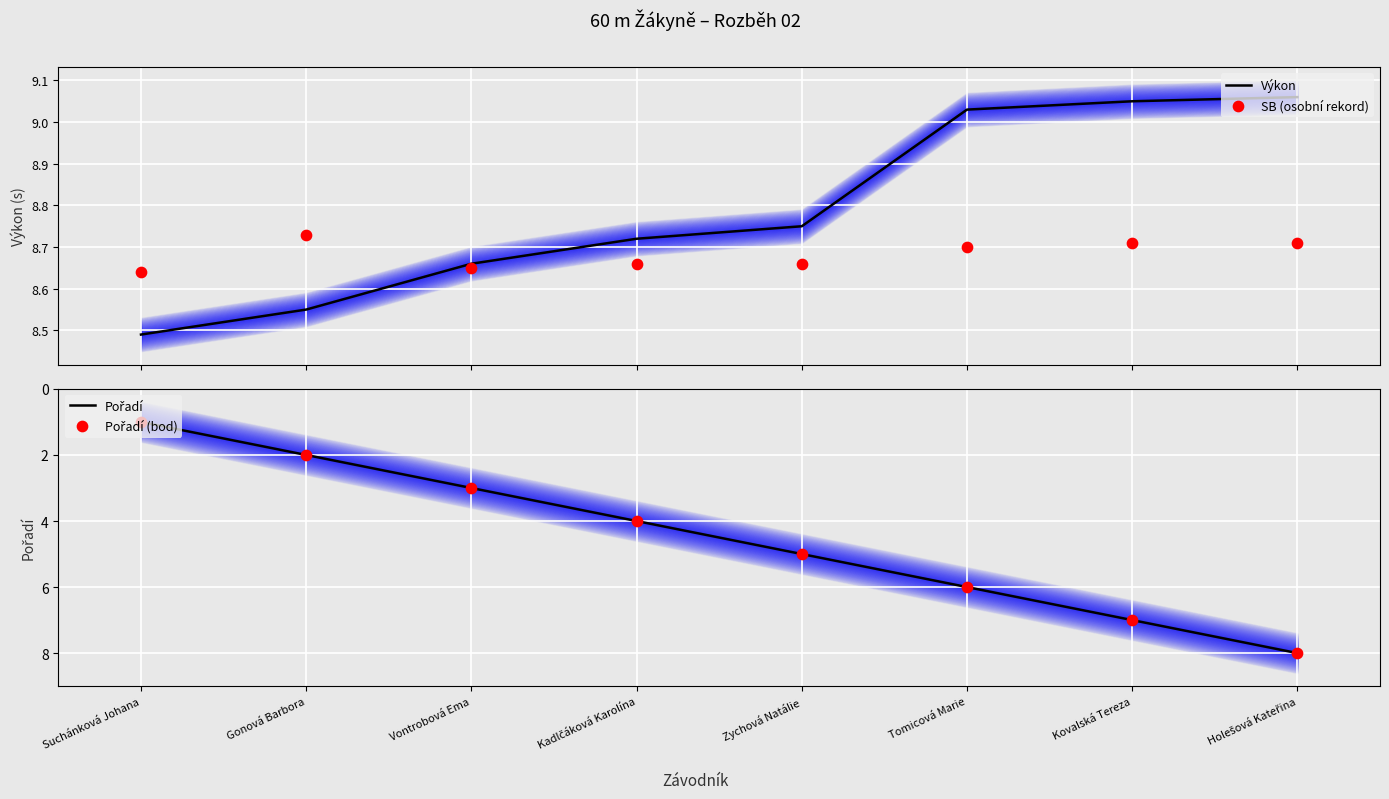

Is the value of Pořadí (bod) at Kadlčáková Karolína greater than the value of SB (osobní rekord) at Gonová Barbora?

No